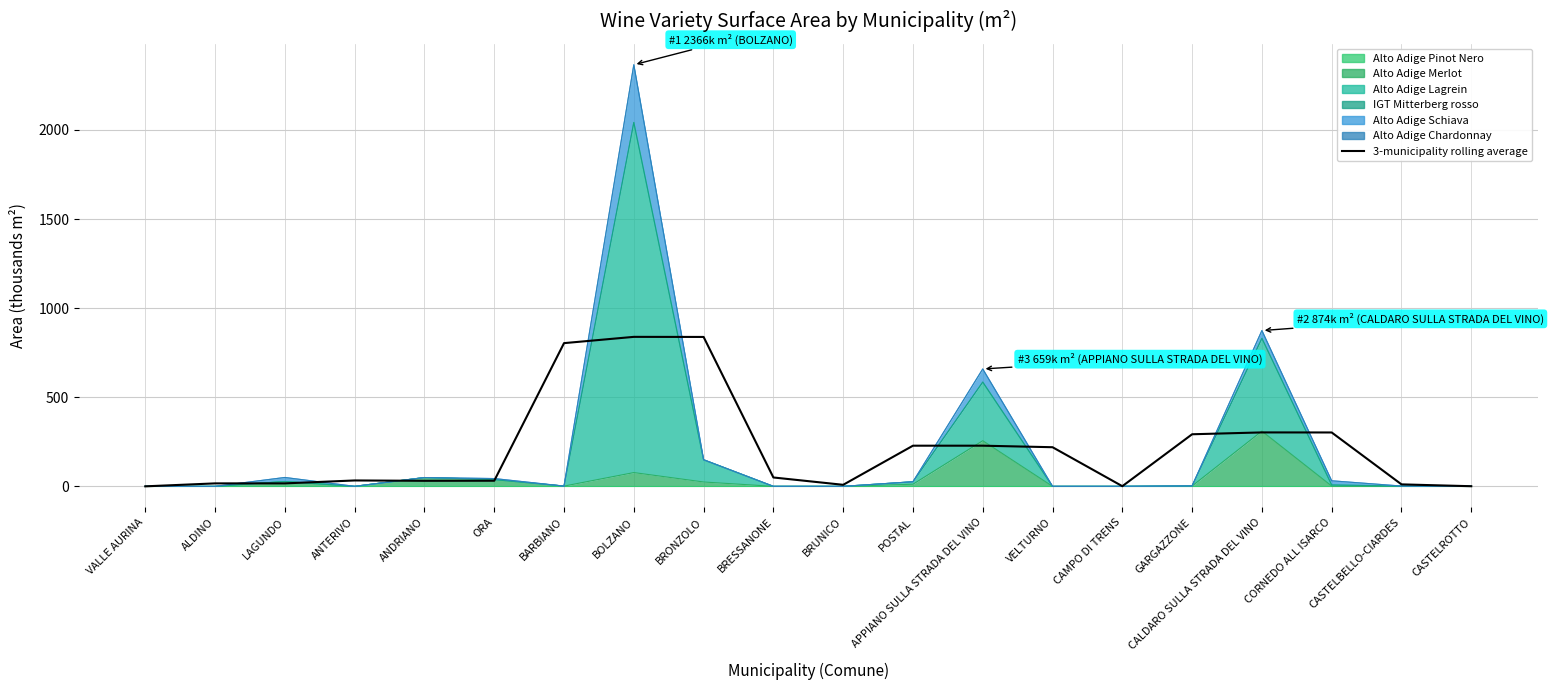

The value at CORNEDO ALL ISARCO is 302.3. True or false?

True